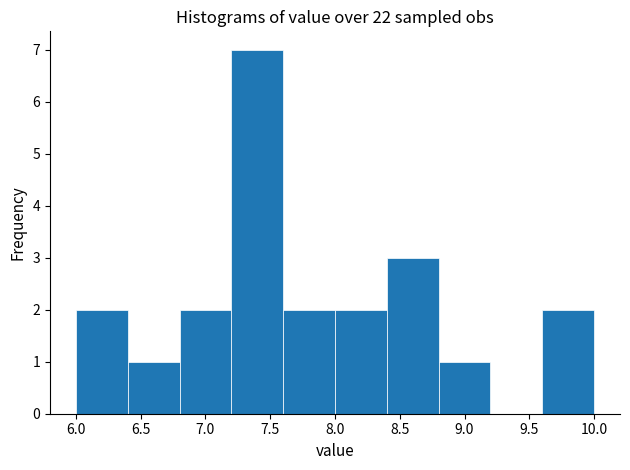

Reading left to right, list every bar in this chart as the range it spans on the x-axis followed by its height. The values are not printed on the chart, so give them approximately, as read against the axis.

6.0 to 6.4: 2
6.4 to 6.8: 1
6.8 to 7.2: 2
7.2 to 7.6: 7
7.6 to 8.0: 2
8.0 to 8.4: 2
8.4 to 8.8: 3
8.8 to 9.2: 1
9.2 to 9.6: 0
9.6 to 10.0: 2